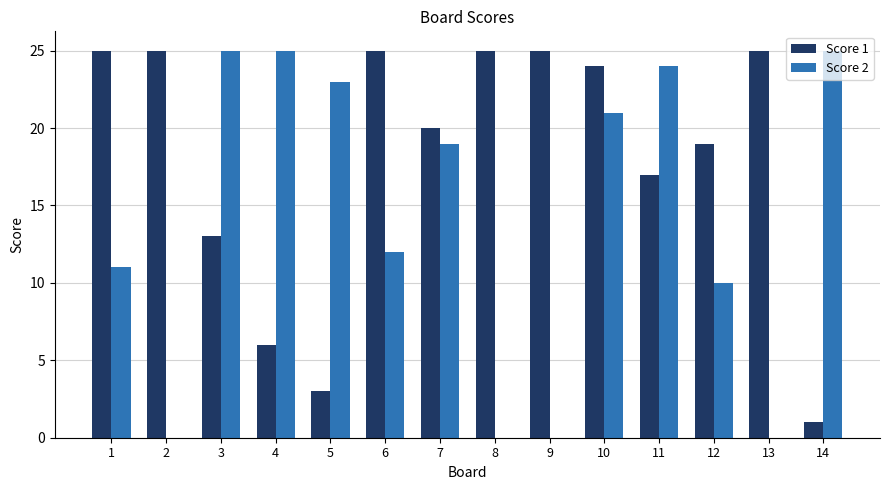

How many distinct data groups are displayed?

2